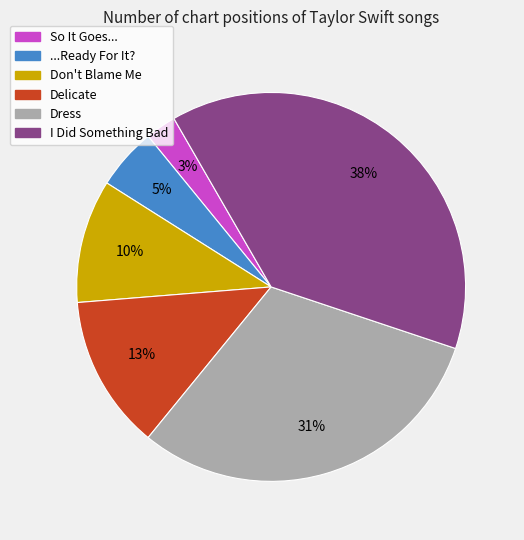

Count the number of slices in the pie.

6